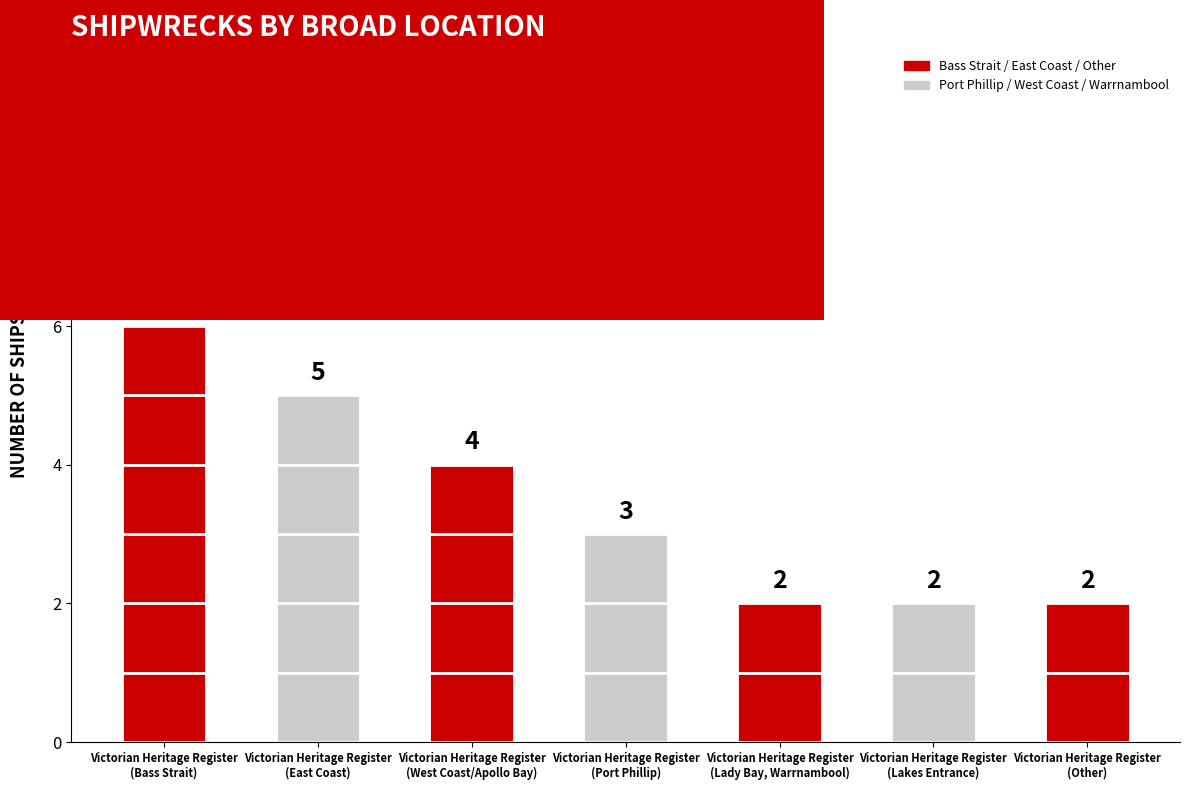

Count the number of data series in this chart.

1